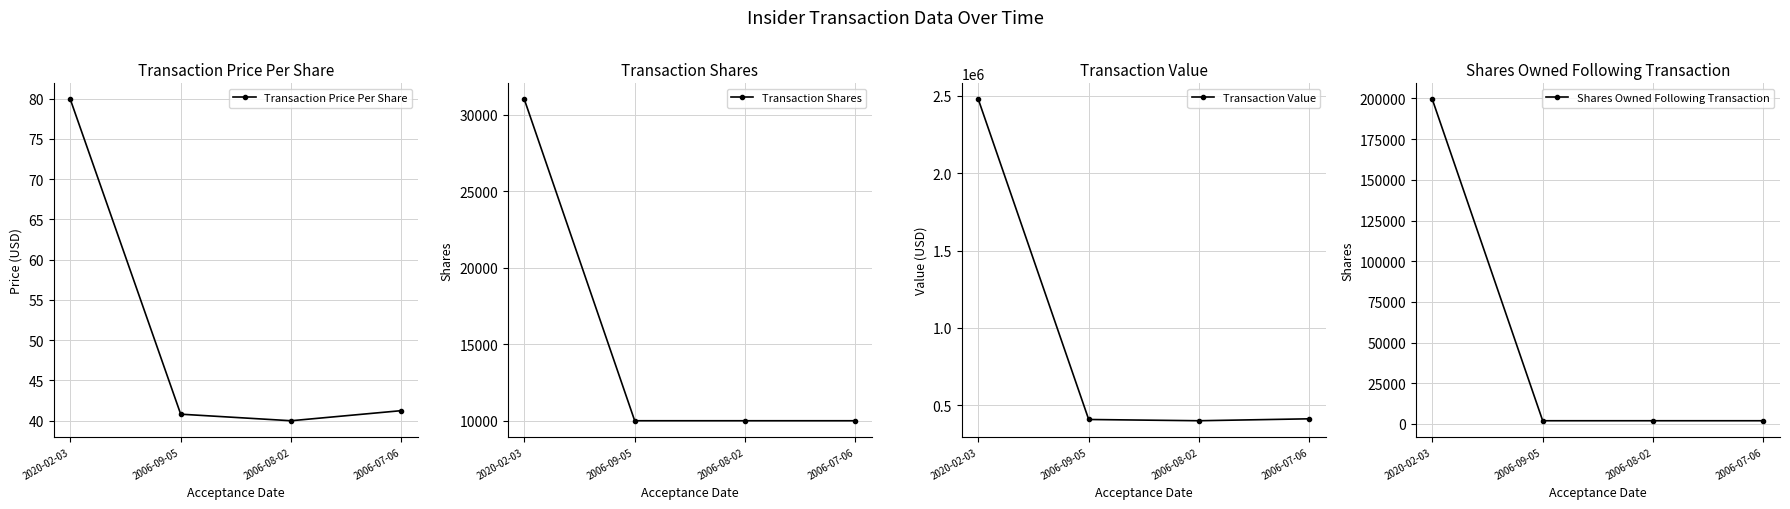

Which series has the largest total across all categories?

Transaction Value